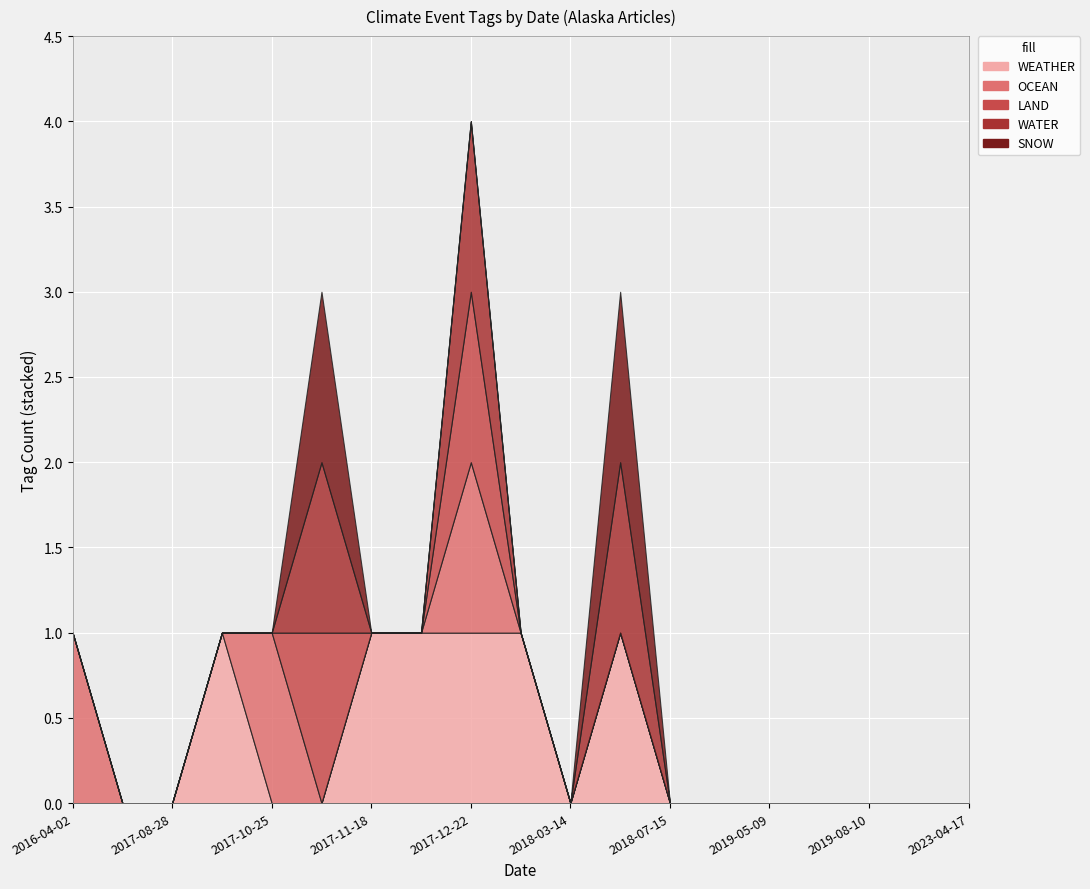

True or false: LAND and WEATHER cross at least once.

True